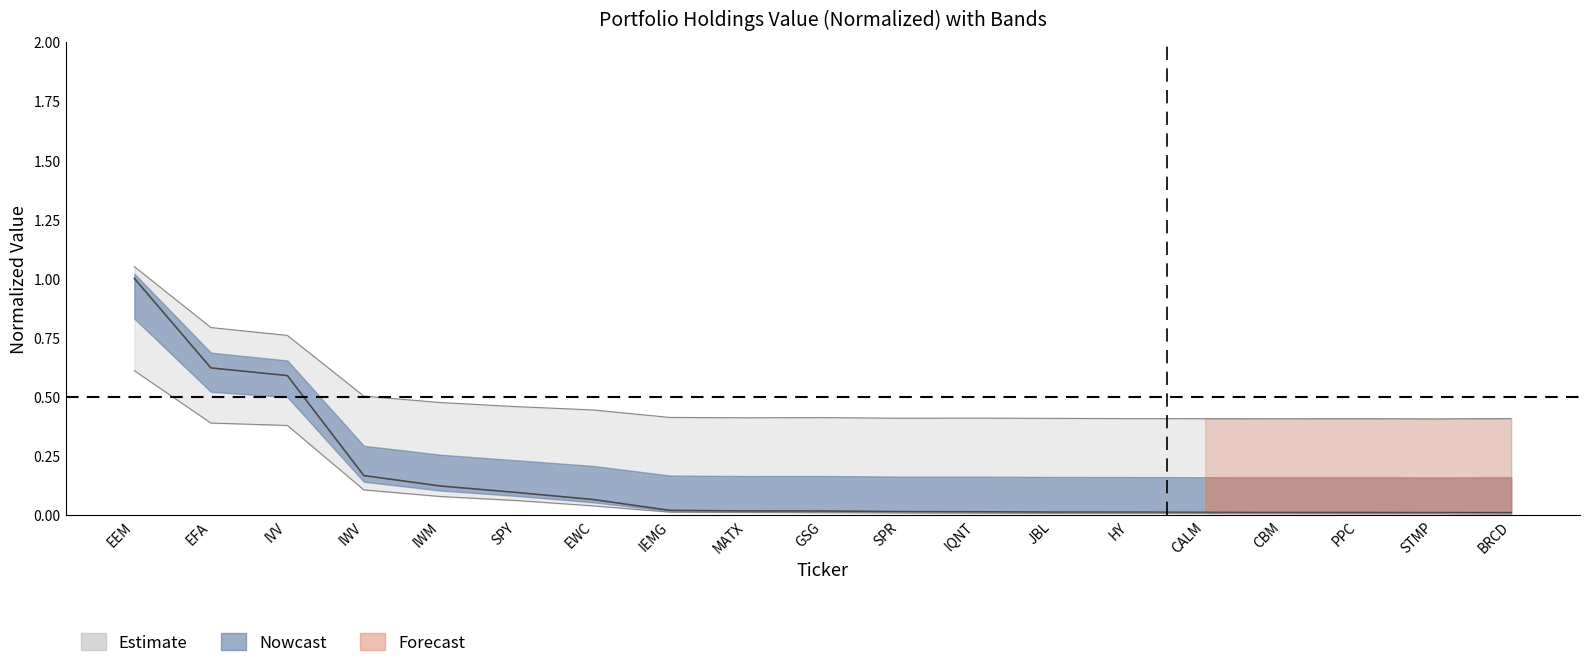

Reading left to right, list all the values displayed in this chart.

EEM=1.0	EFA=0.6	IVV=0.6	IWV=0.2	IWM=0.1	SPY=0.1	EWC=0.1	IEMG=0.0	MATX=0.0	GSG=0.0	SPR=0.0	IQNT=0.0	JBL=0.0	HY=0.0	CALM=0.0	CBM=0.0	PPC=0.0	STMP=0.0	BRCD=0.0